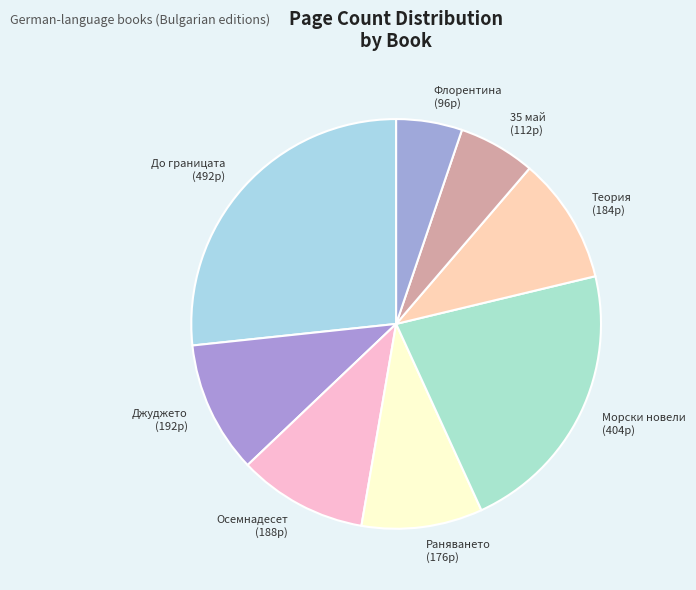

Count the number of slices in the pie.

8